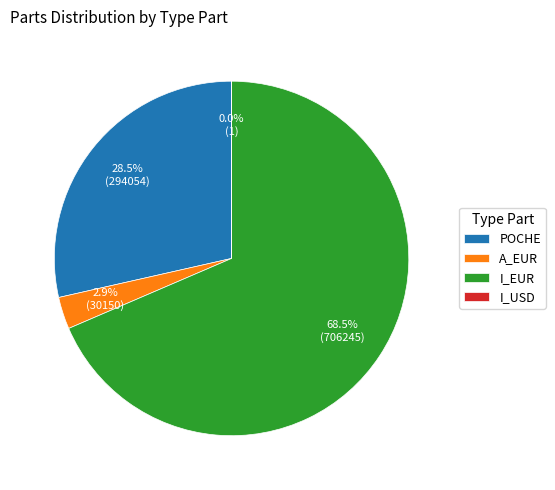

What is the largest slice in the pie chart?

I_EUR